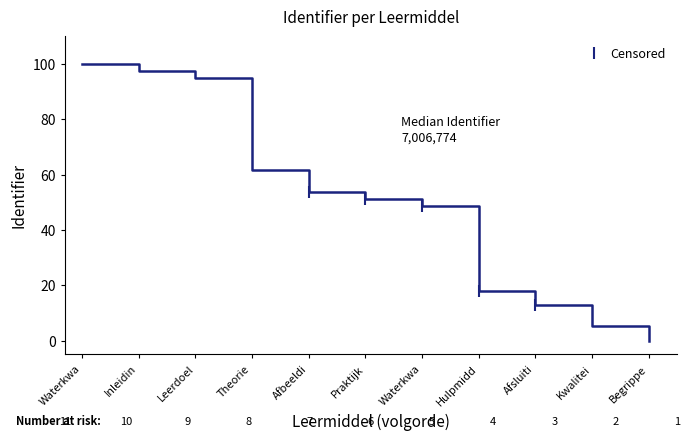

How many lines are shown in the chart?

1